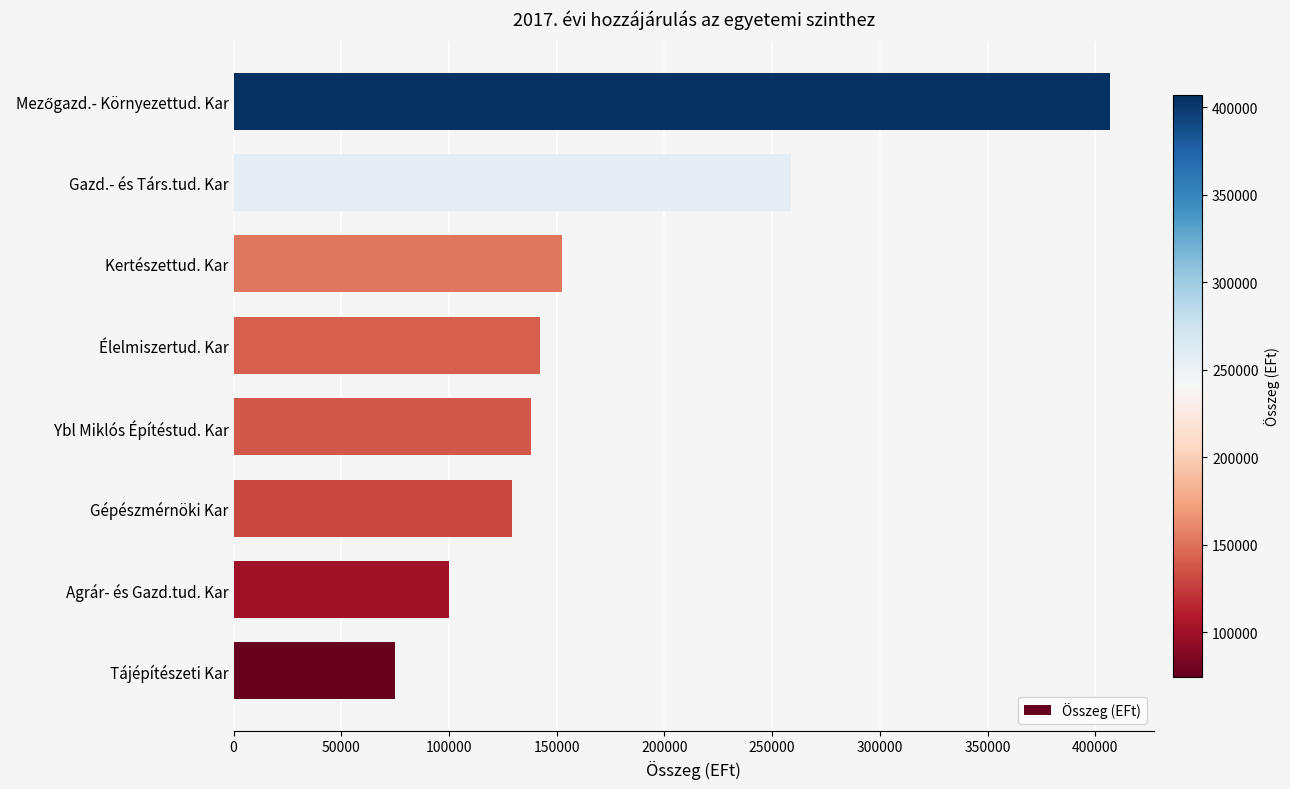

What is the difference between the second highest and minimum values?

184103.2